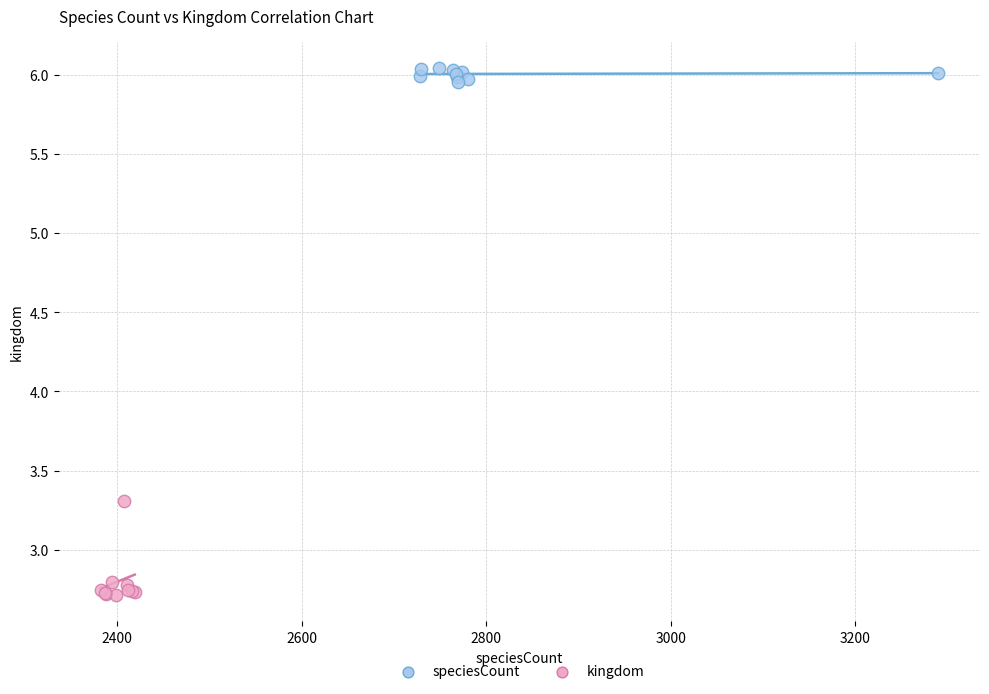

Which series contains the highest Y value?

speciesCount